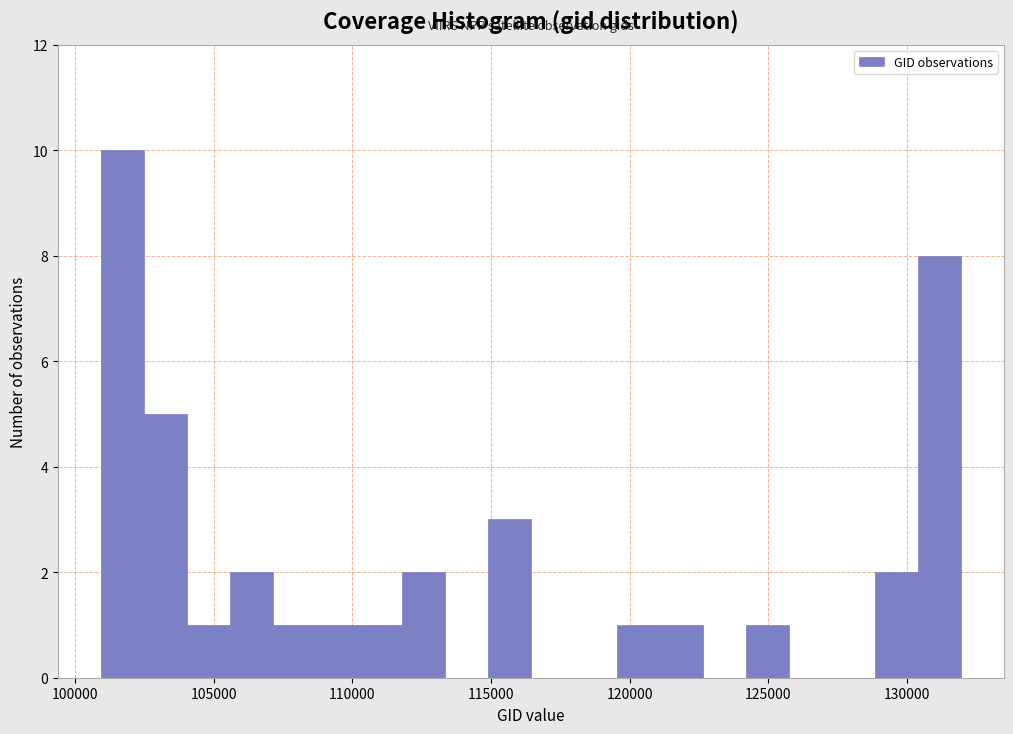

Around what value on the x-axis is the tallest bar? Give the approximate position of its centre, as read against the axis.

101500